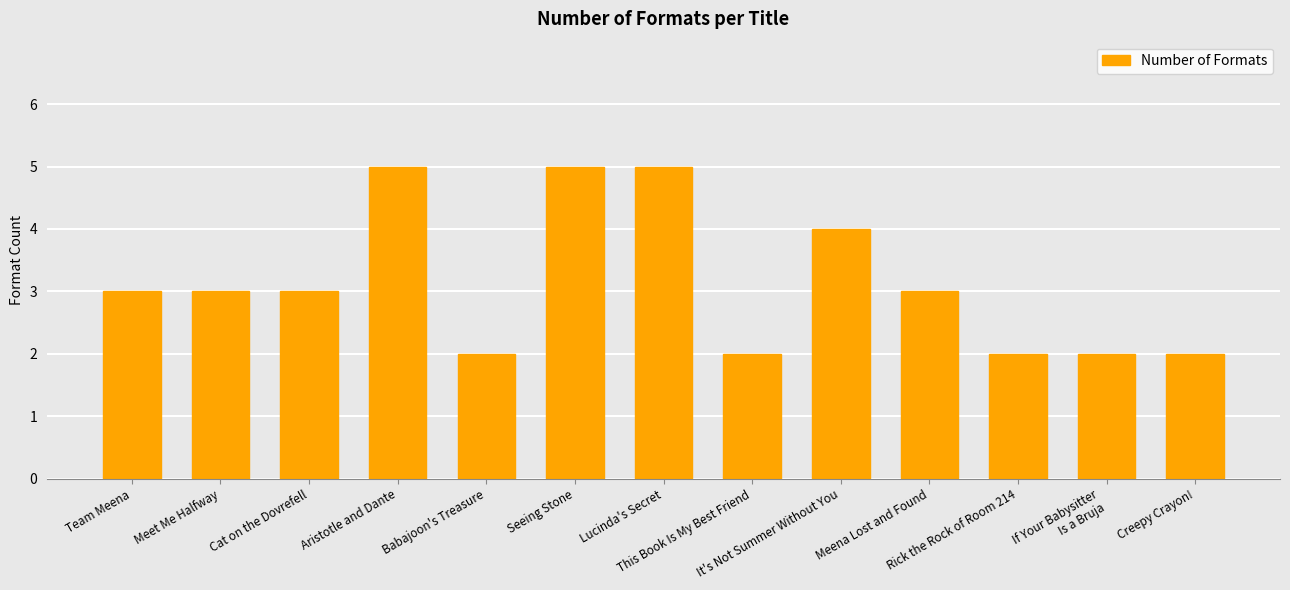

Are the bars grouped side by side (vs. stacked)?

No